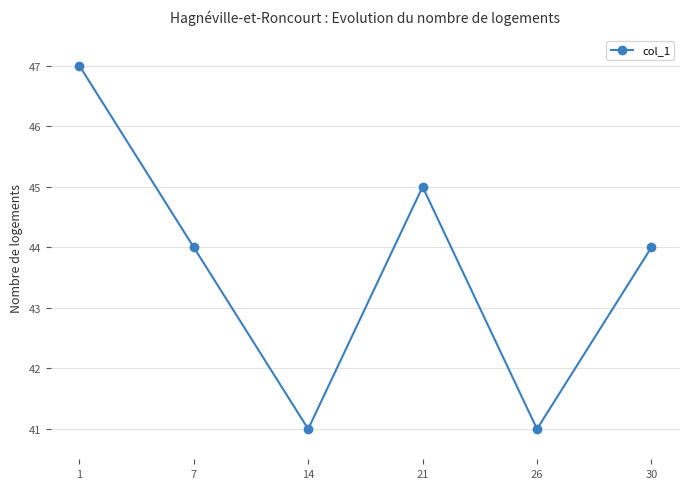

What is the change in value from 1 to 14?

-6